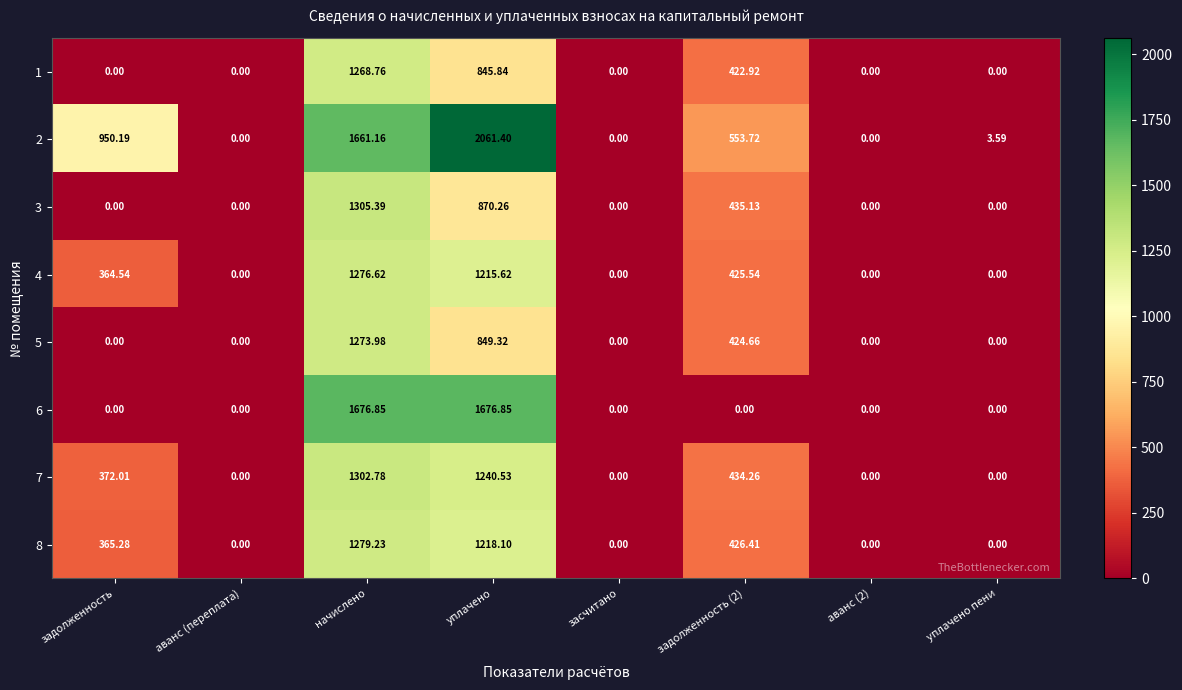

At which label does 1 reach its peak?

начислено